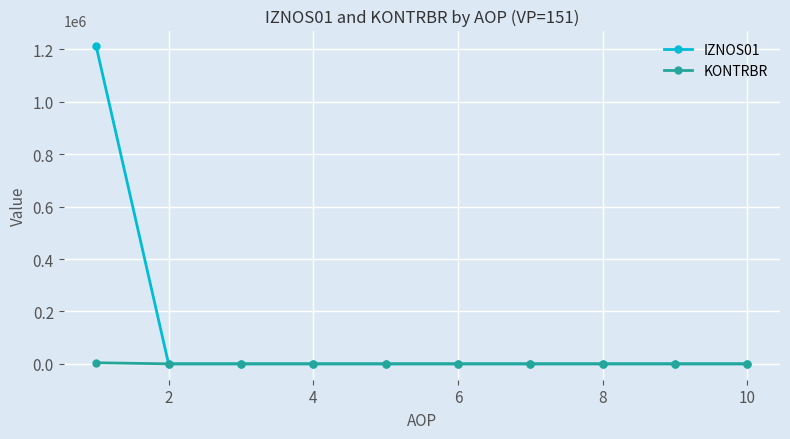

Which series has the largest range (max minus min)?

IZNOS01